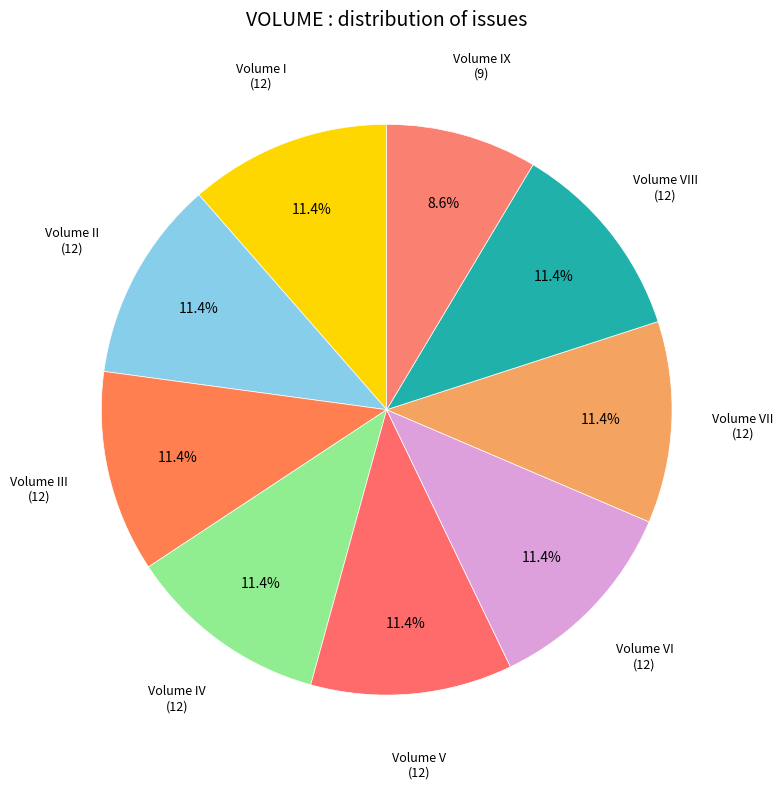

Which slice is the largest?

I